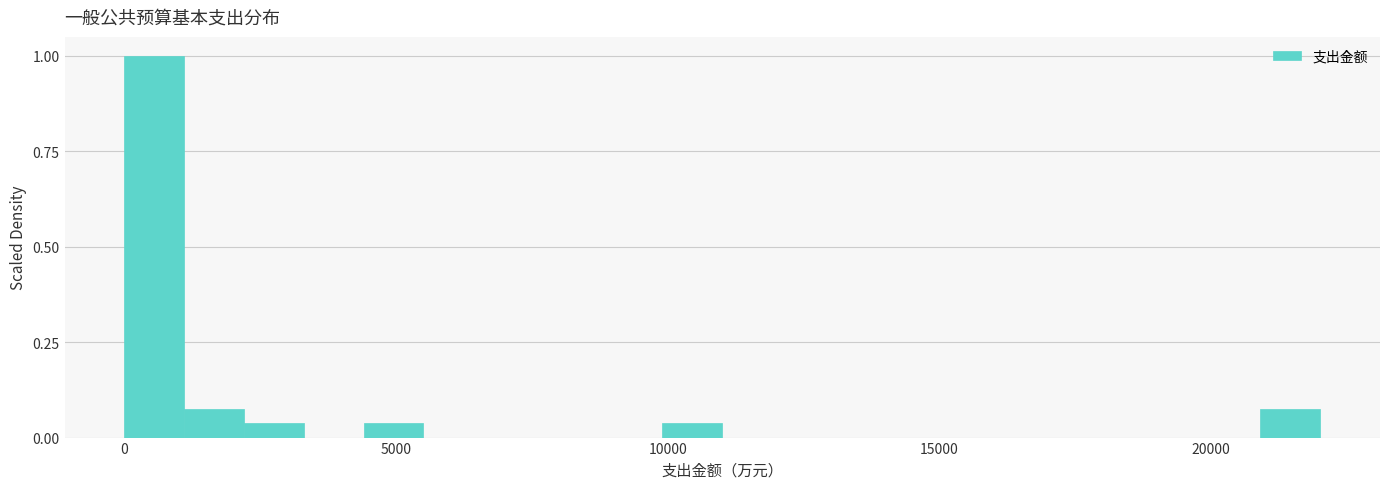

Read against the x-axis, roughly where is the centre of the tallest bar?

500